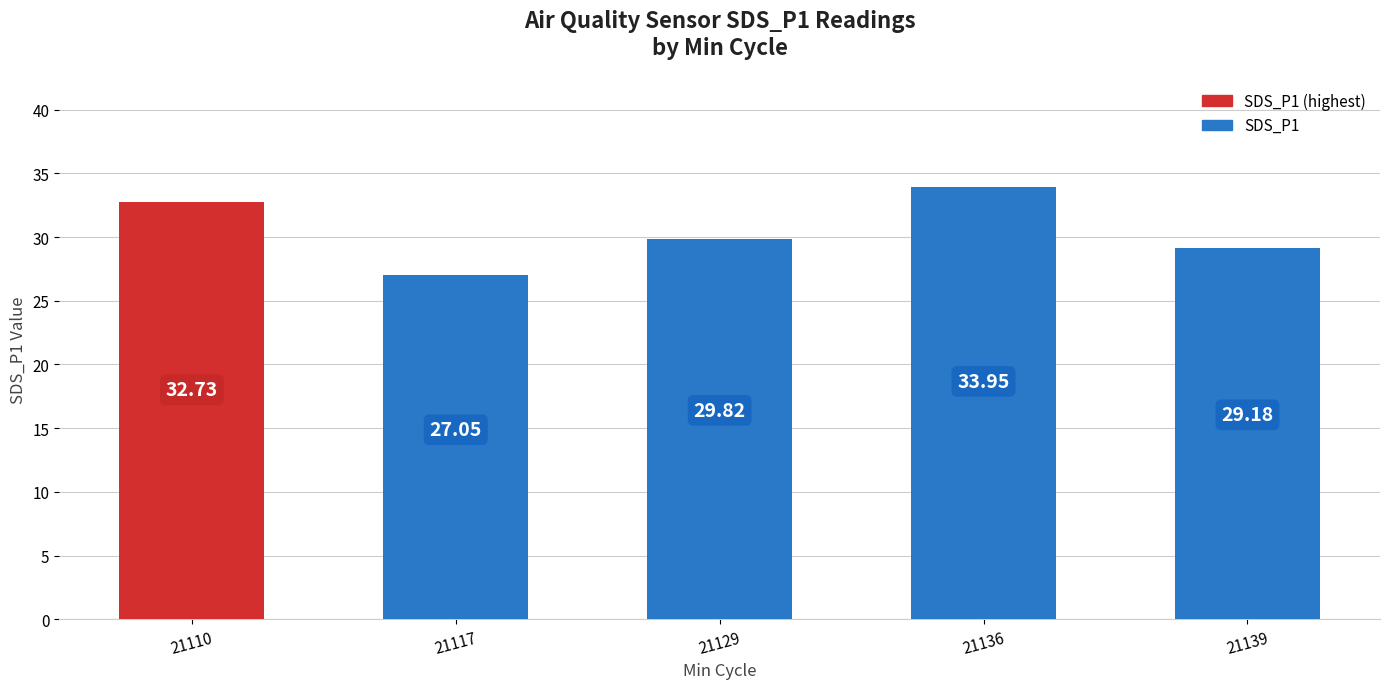

Which label corresponds to the smallest value in the chart?

21117